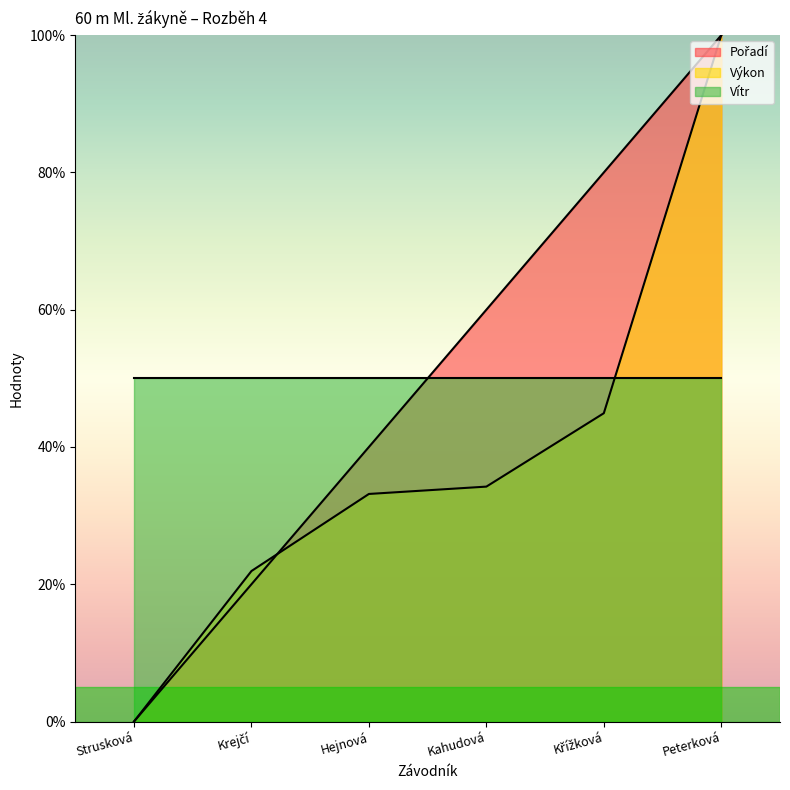

True or false: Vítr has a value of 50.0 at Strusková.

True